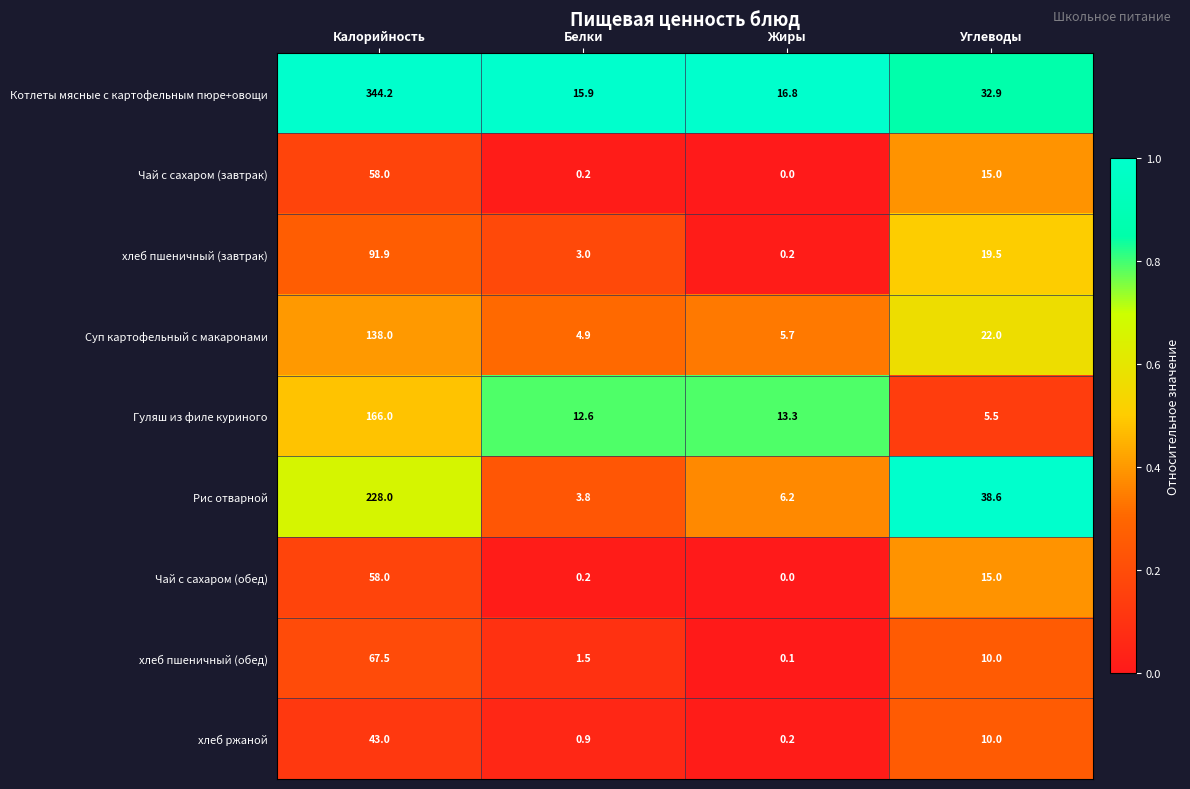

What is the total value across all series at Белки?

43.0